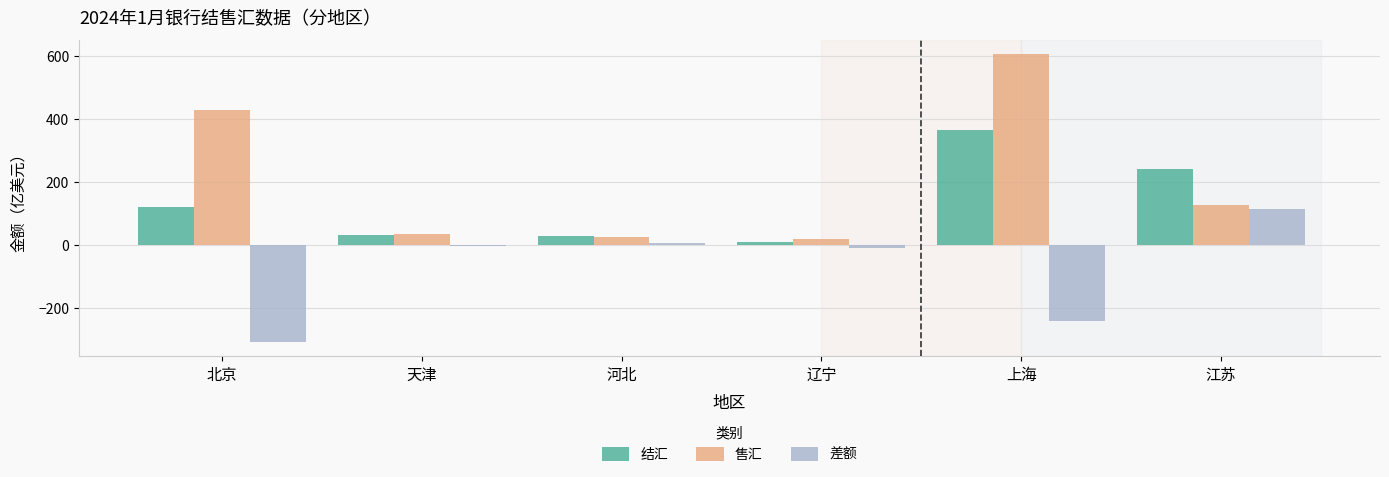

How many groups of bars are there?

6